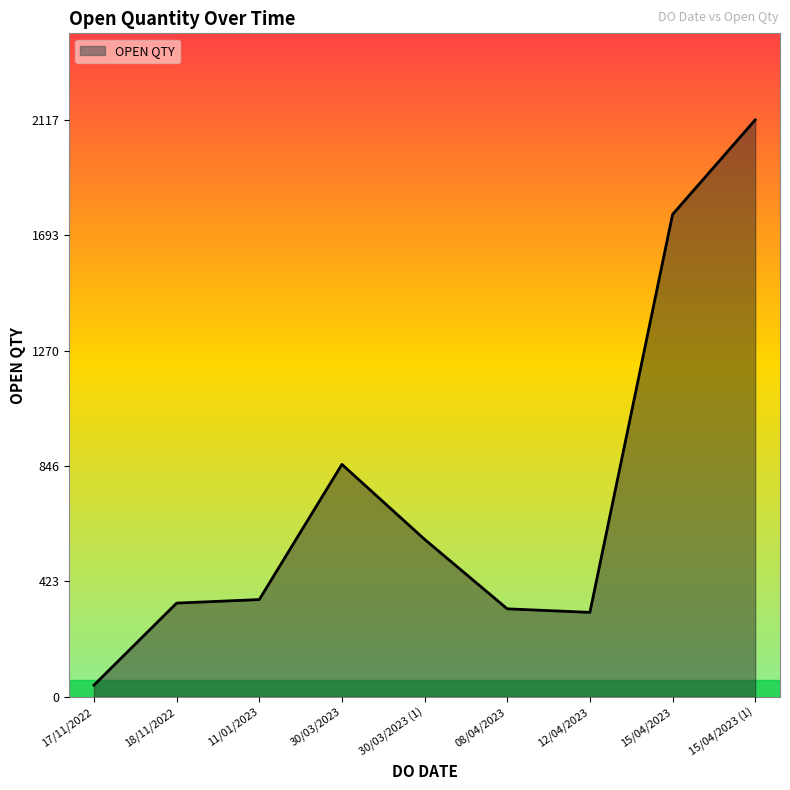

How many series are shown in this chart?

1